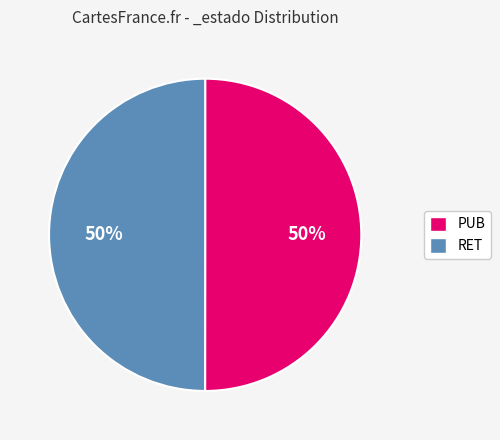

Do RET and PUB together represent more than half of the pie?

Yes